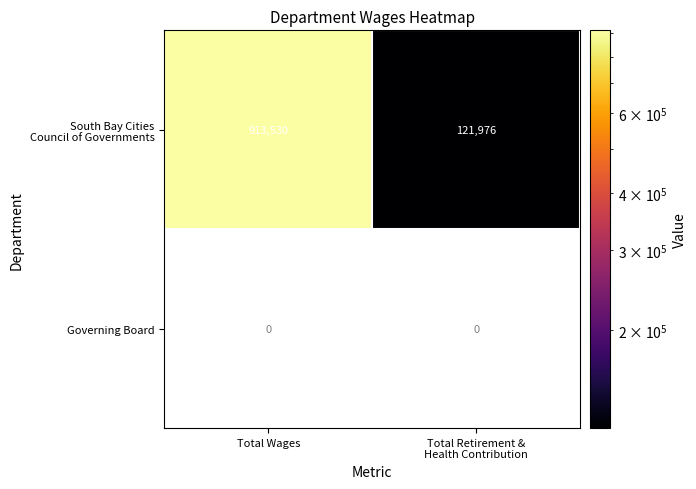

What is the greatest value displayed?

913530